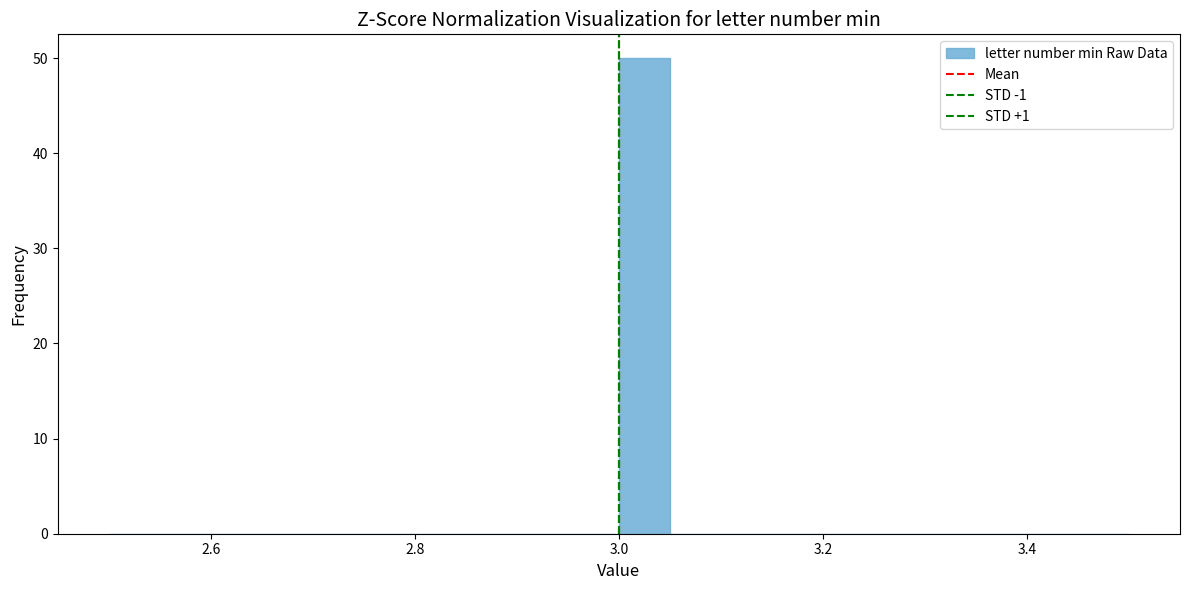

Around what value on the x-axis is the tallest bar? Give the approximate position of its centre, as read against the axis.

3.02